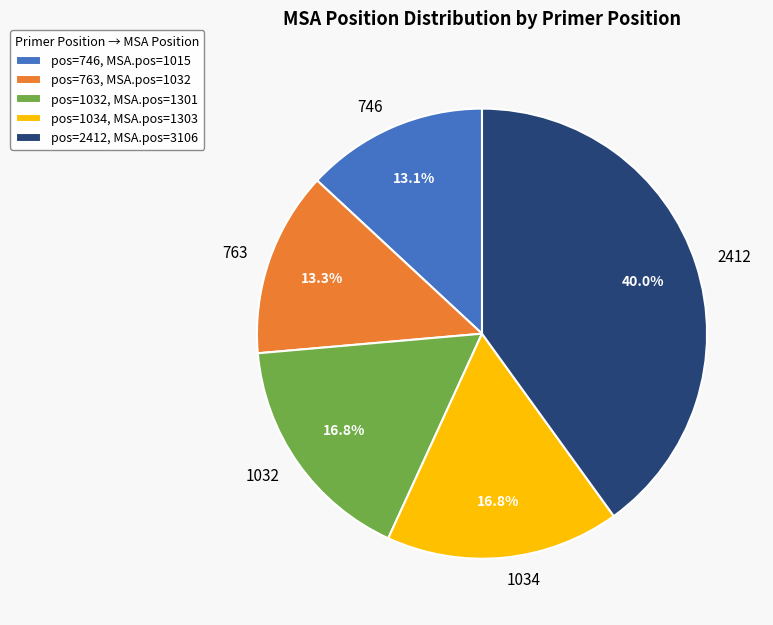

What is the total percentage of 1034 and 2412?

56.8%